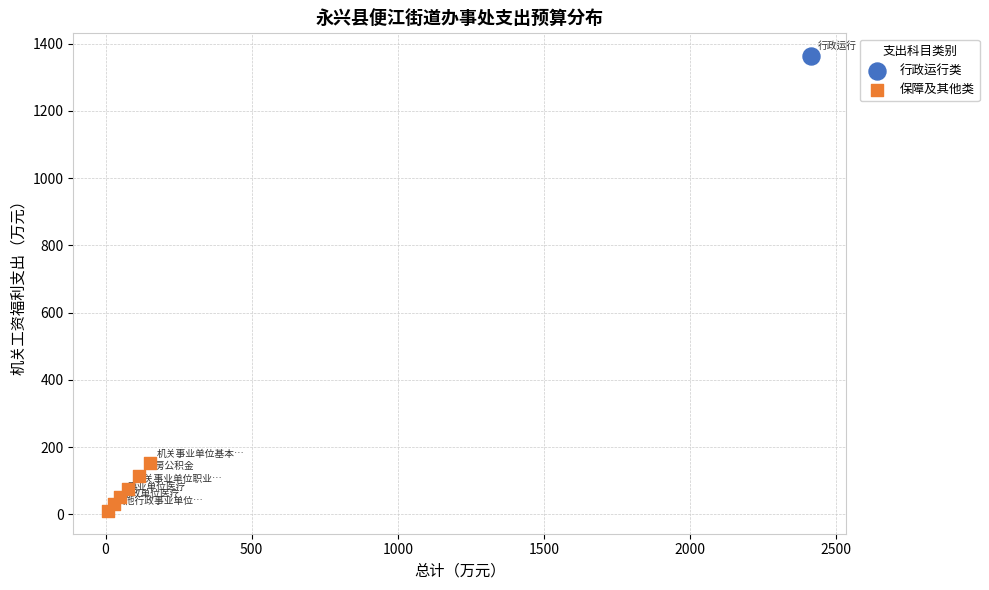

What are all the series names shown in the legend?

行政运行类, 保障及其他类